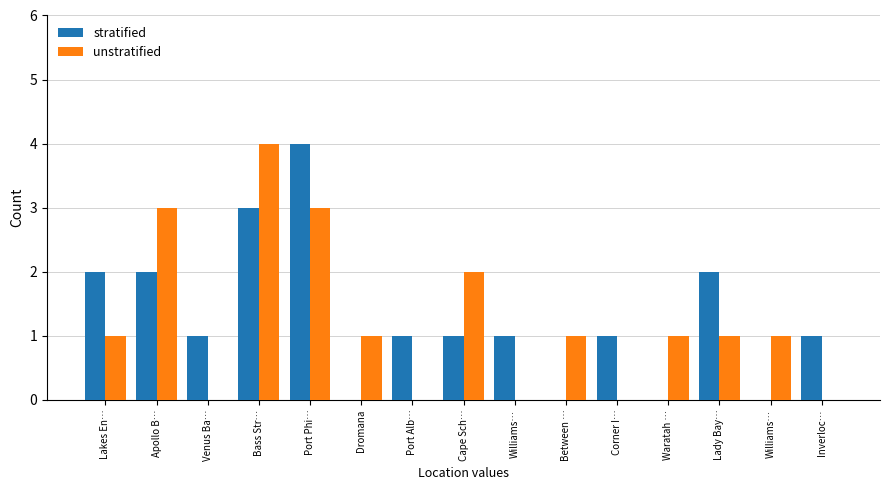

Rank the series by their average value, from highest to lowest.

stratified, unstratified